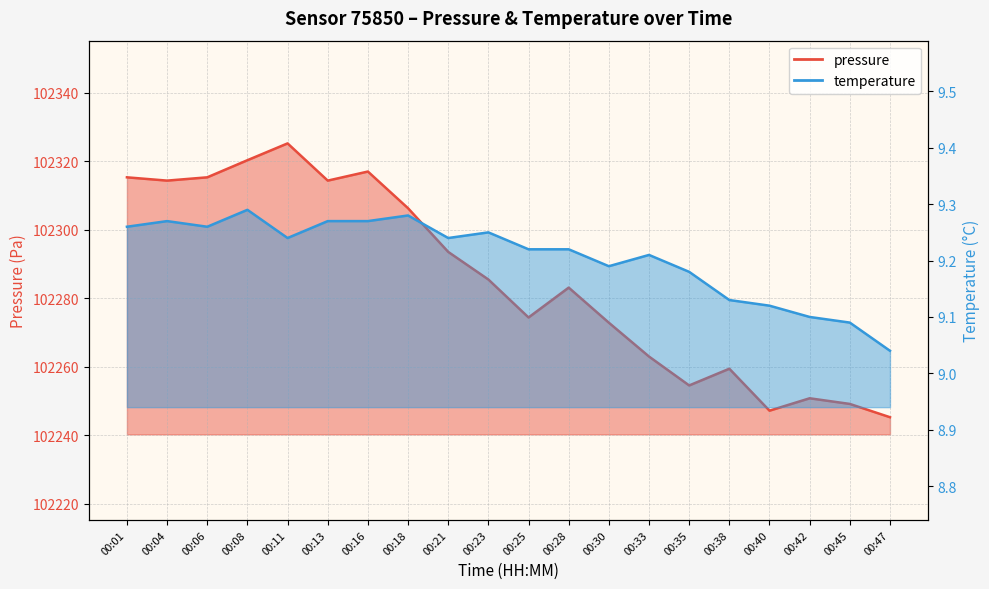

Where is temperature nearest to the value 9?

00:47